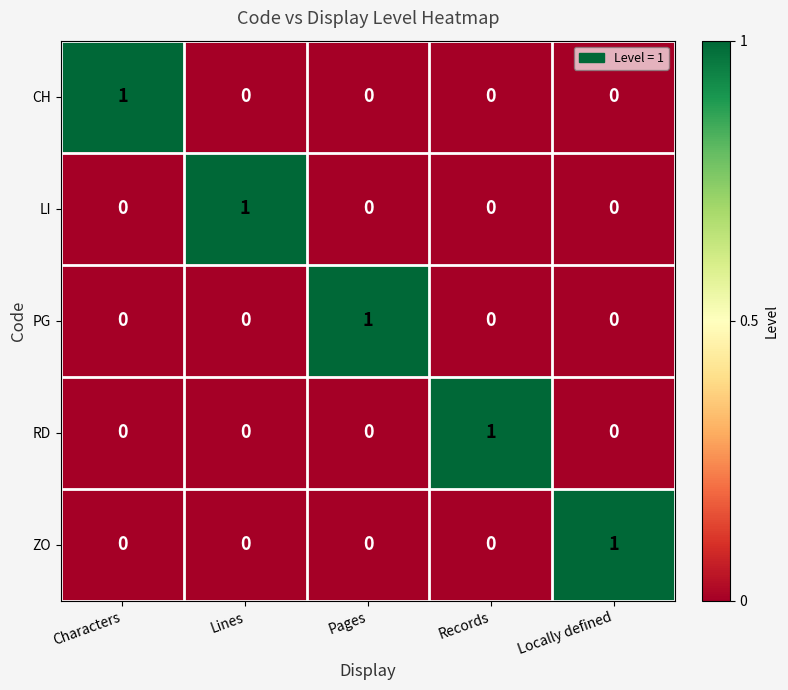

Reading right to left, extract all data points from this chart.

CH: 0	0	0	0	1
LI: 0	0	0	1	0
PG: 0	0	1	0	0
RD: 0	1	0	0	0
ZO: 1	0	0	0	0